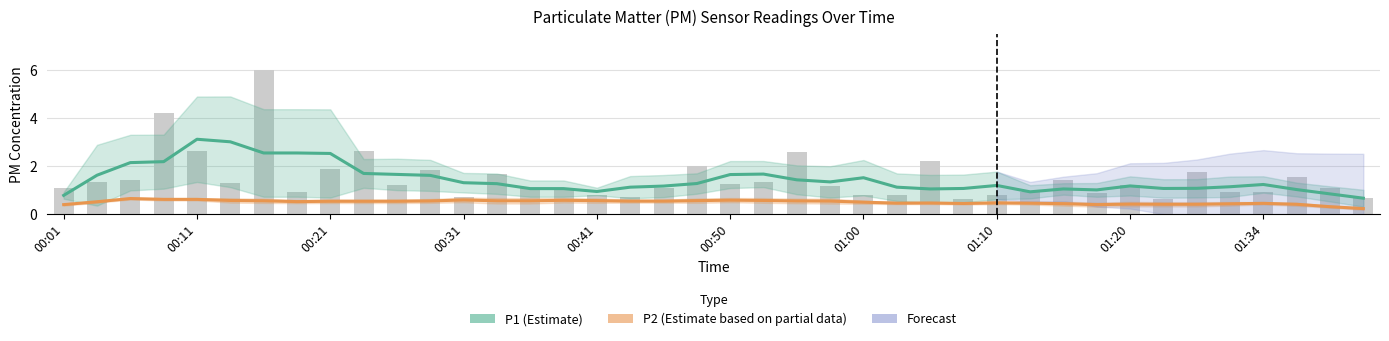

Is it true that P1 (Estimate) equals 2.7 at 10?

False